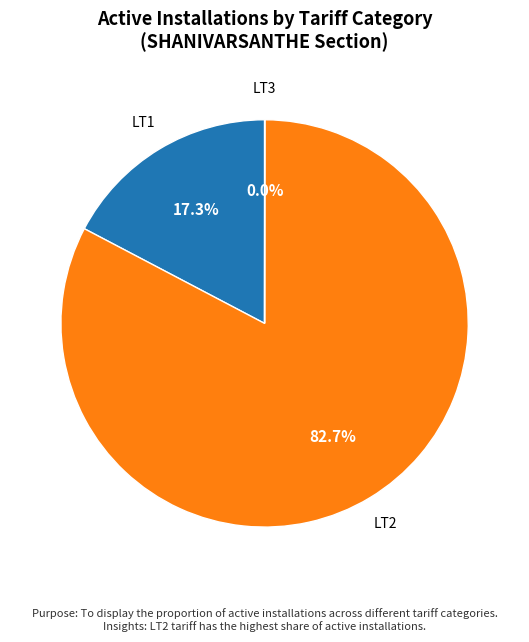

Does any single category account for the majority?

Yes